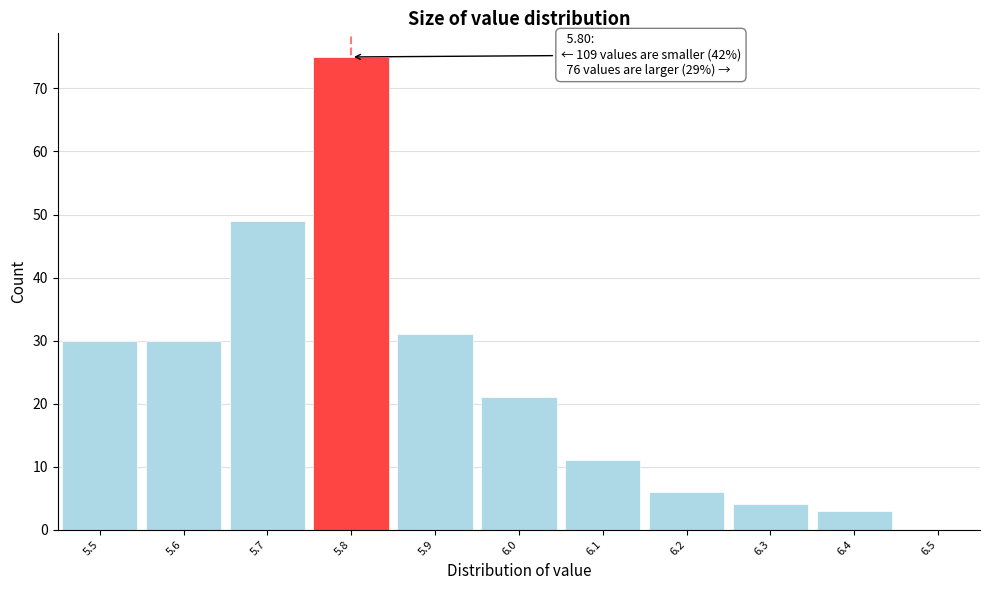

Which range on the x-axis has the tallest bar?

5.75 to 5.85